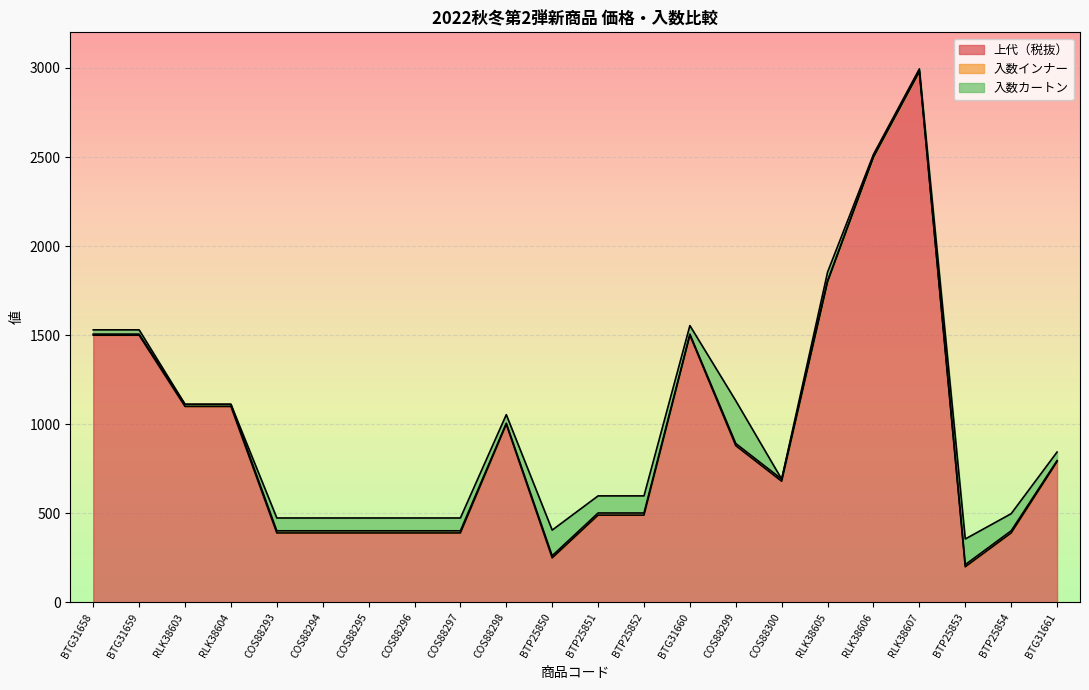

What is the difference between the maximum and minimum values in the 入数インナー series?

9